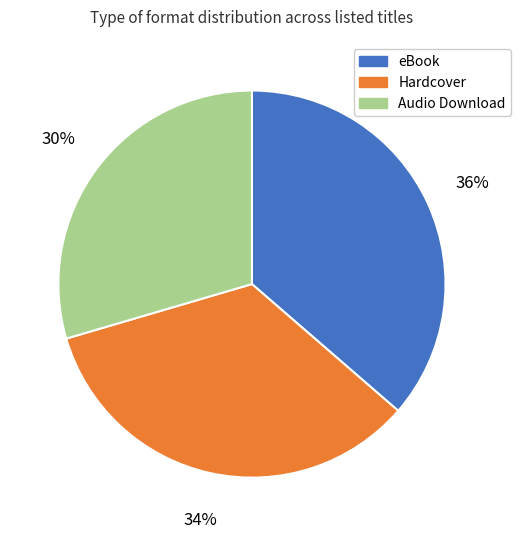

Combined, do eBook and Hardcover account for over 50%?

Yes